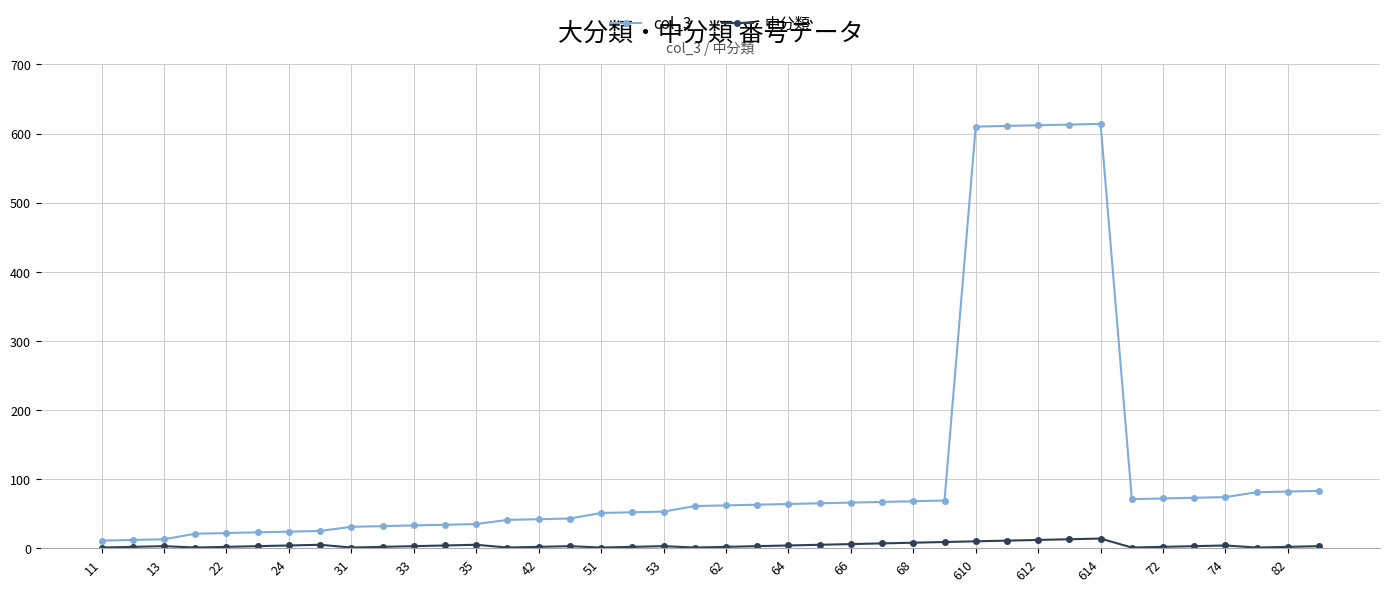

What is the sum of all 中分類 values?

169